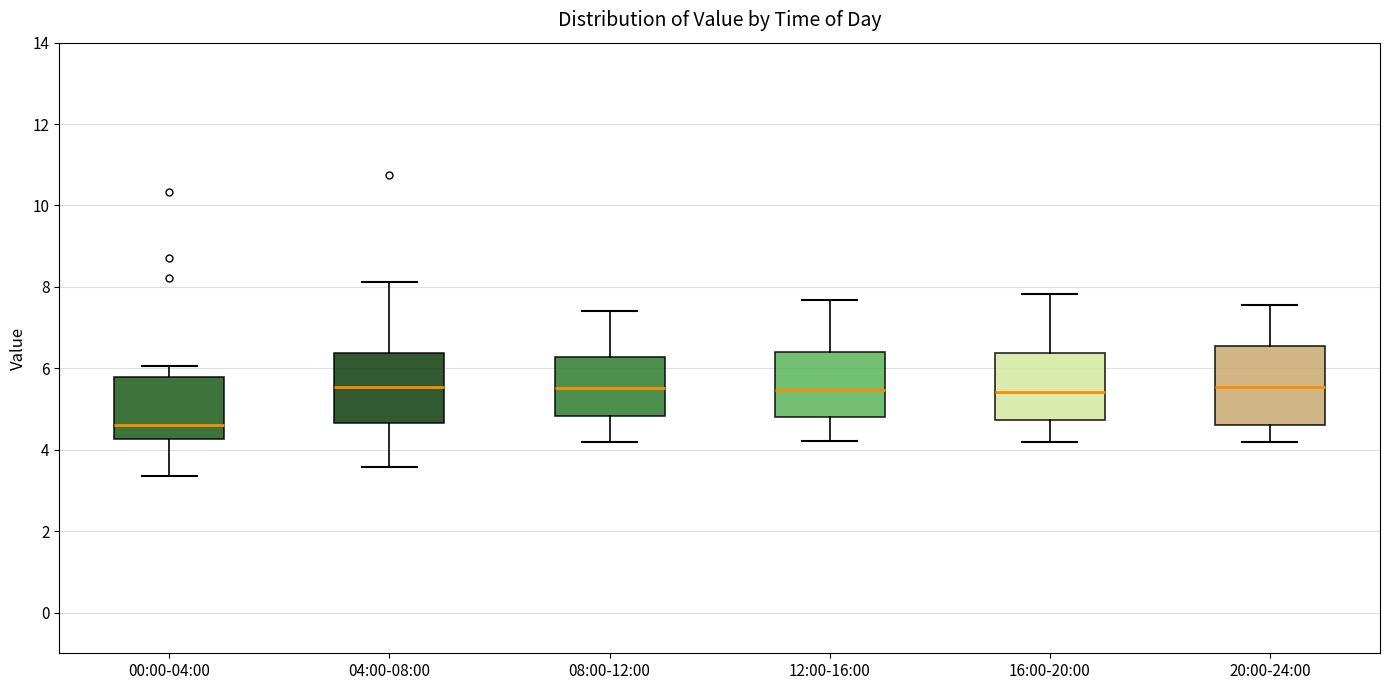

Reading left to right, read every box against the y-axis: the position of its median line, the range the box covers, and the ends of its whiskers. The values are not printed on the chart, so give them approximately, as read against the axis.

00:00-04:00: median 4.6, box 4.2 to 5.8, whiskers 3.4 to 6.0
04:00-08:00: median 5.6, box 4.6 to 6.4, whiskers 3.6 to 8.2
08:00-12:00: median 5.6, box 4.8 to 6.2, whiskers 4.2 to 7.4
12:00-16:00: median 5.4, box 4.8 to 6.4, whiskers 4.2 to 7.6
16:00-20:00: median 5.4, box 4.8 to 6.4, whiskers 4.2 to 7.8
20:00-24:00: median 5.6, box 4.6 to 6.6, whiskers 4.2 to 7.6